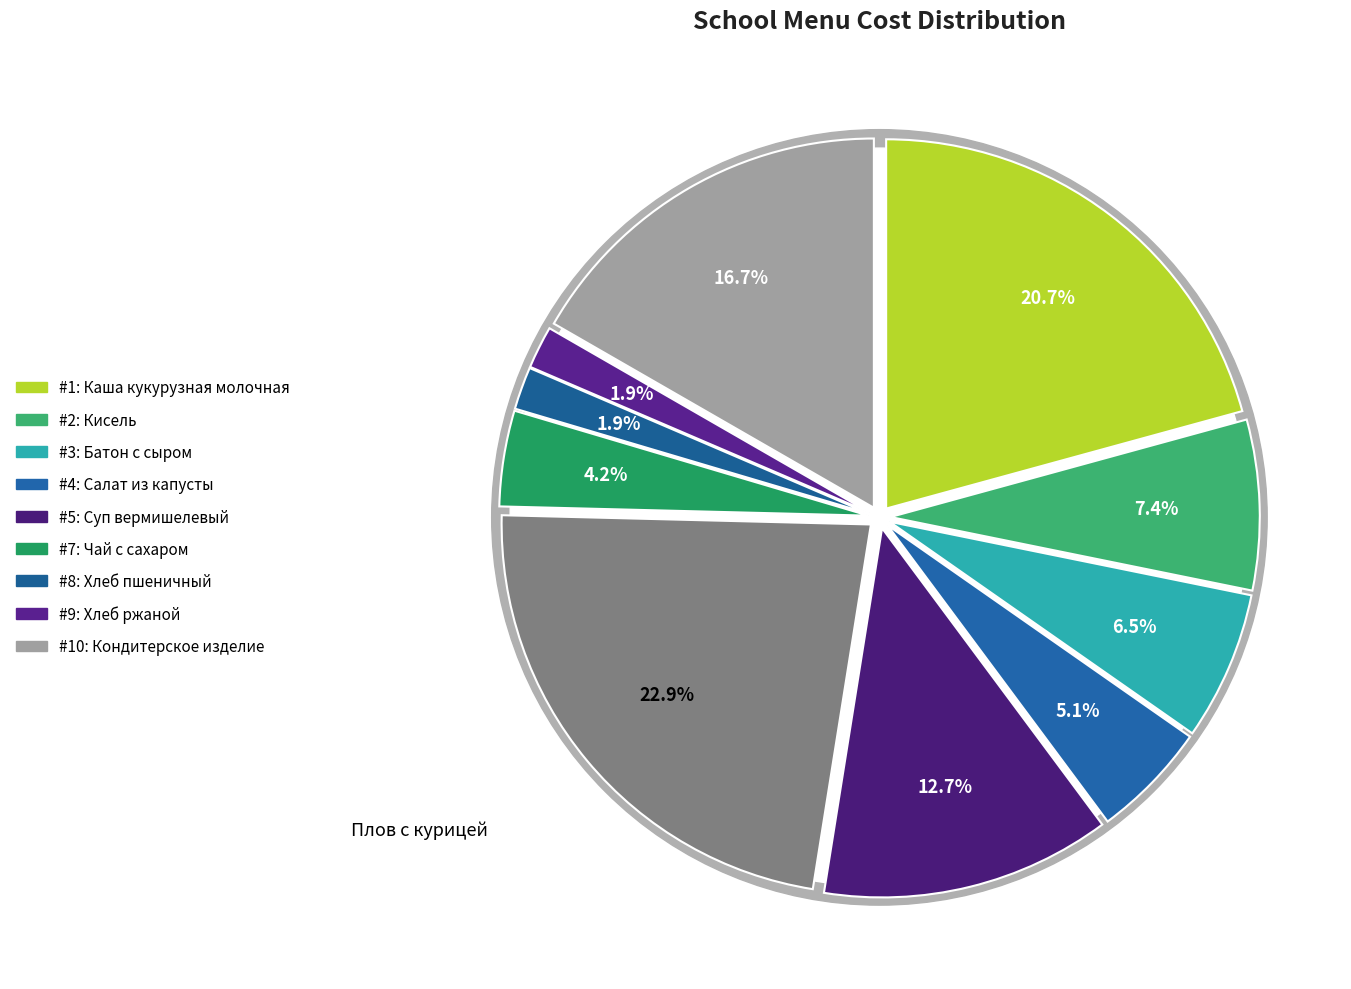

True or false: Хлеб пшеничный accounts for 14% of the total.

False